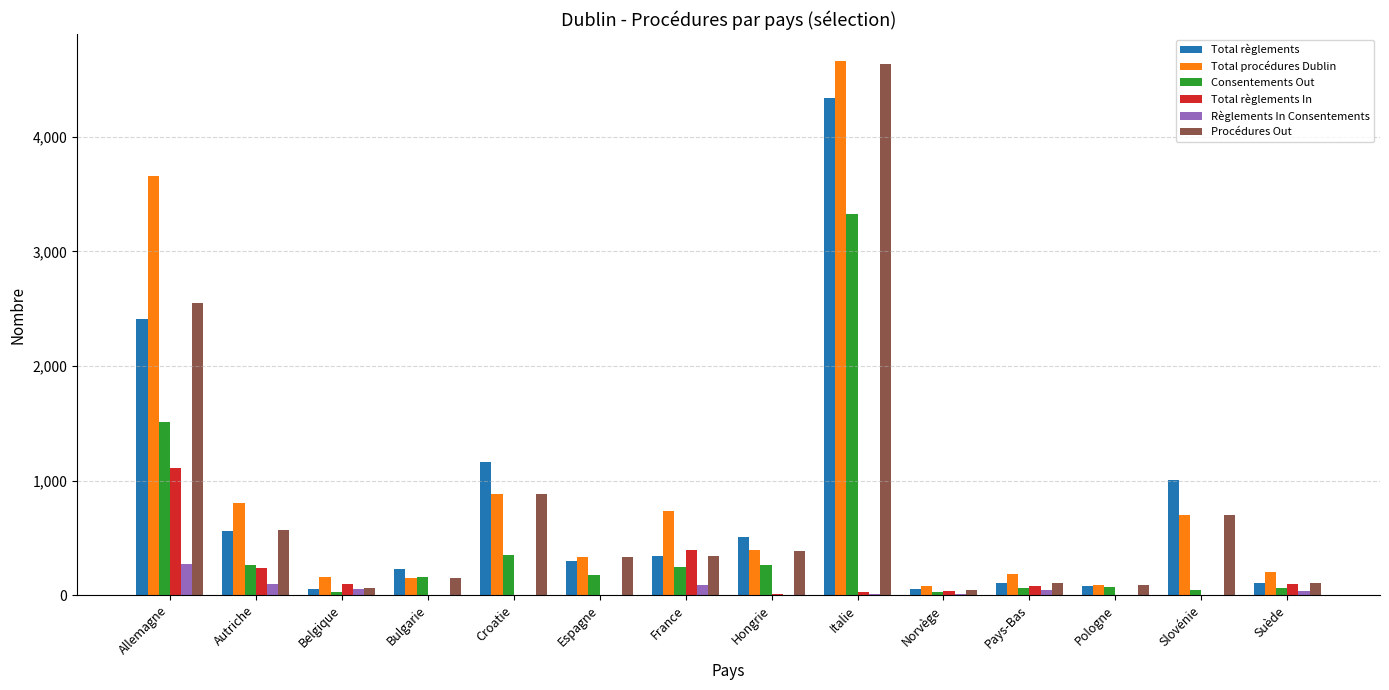

Which series changed the most between Autriche and Pays-Bas?

Total procédures Dublin